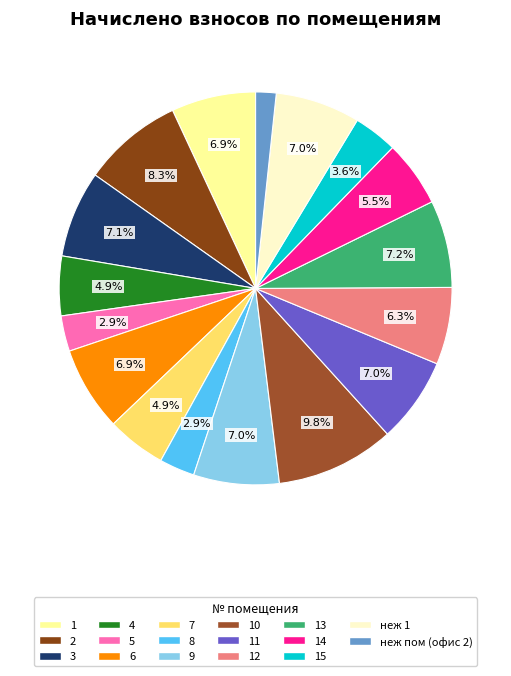

Count the number of slices in the pie.

17